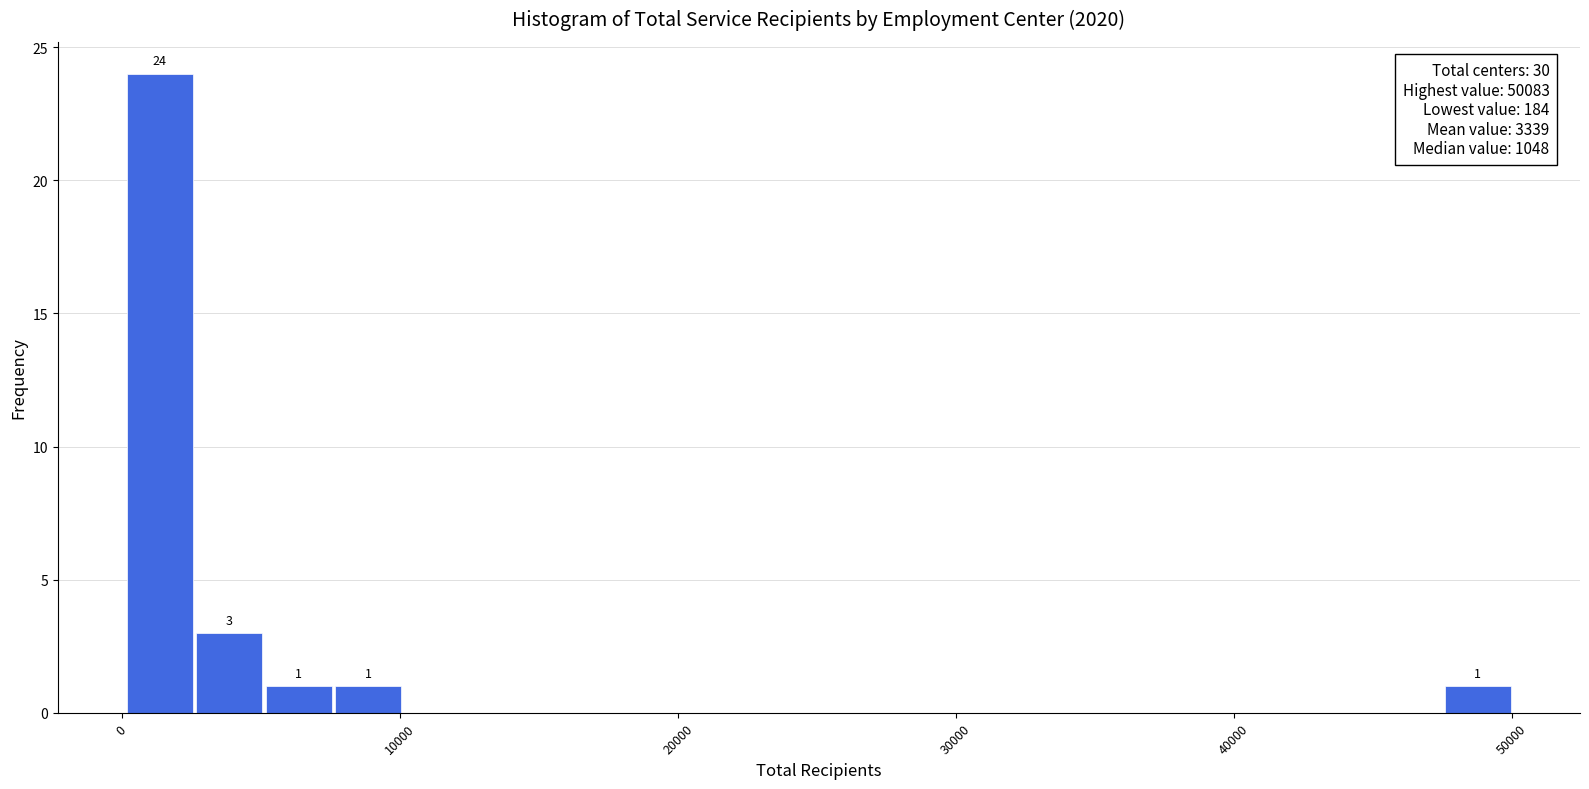

Read against the x-axis, roughly where is the centre of the tallest bar?

1000